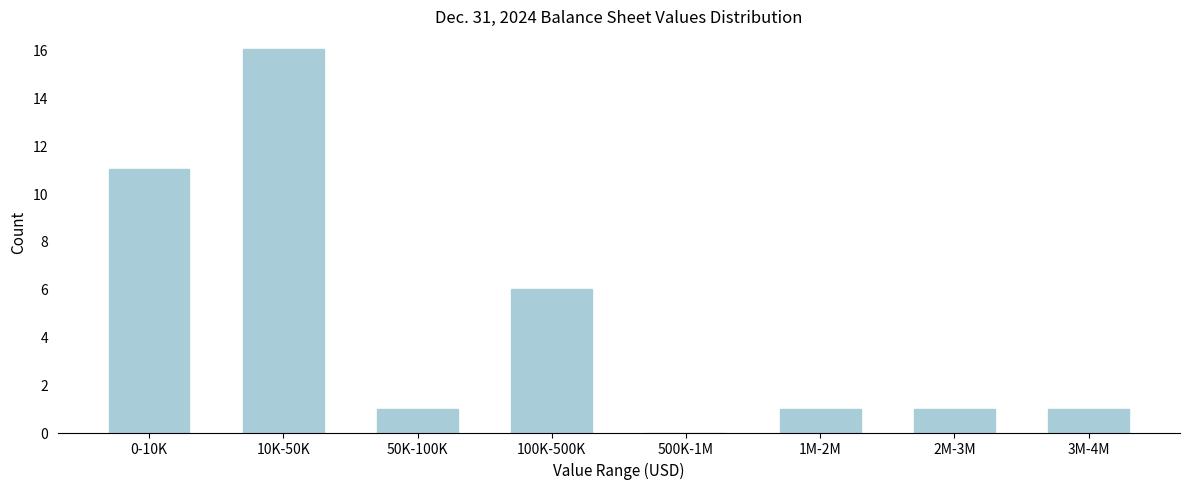

Reading left to right, list all the values displayed in this chart.

0-10K=11	10K-50K=16	50K-100K=1	100K-500K=6	500K-1M=0	1M-2M=1	2M-3M=1	3M-4M=1